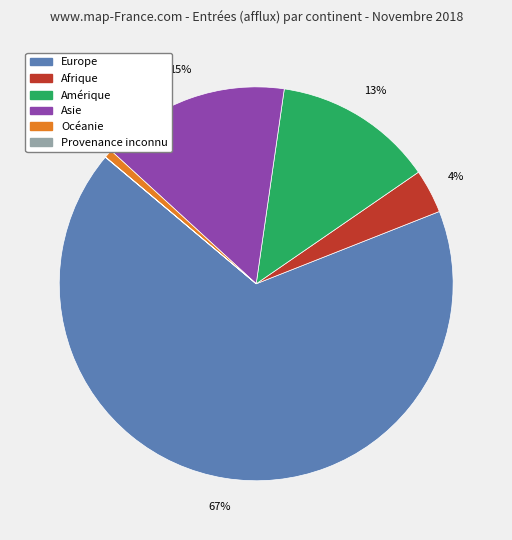

Which category has the biggest portion of the pie?

Europe